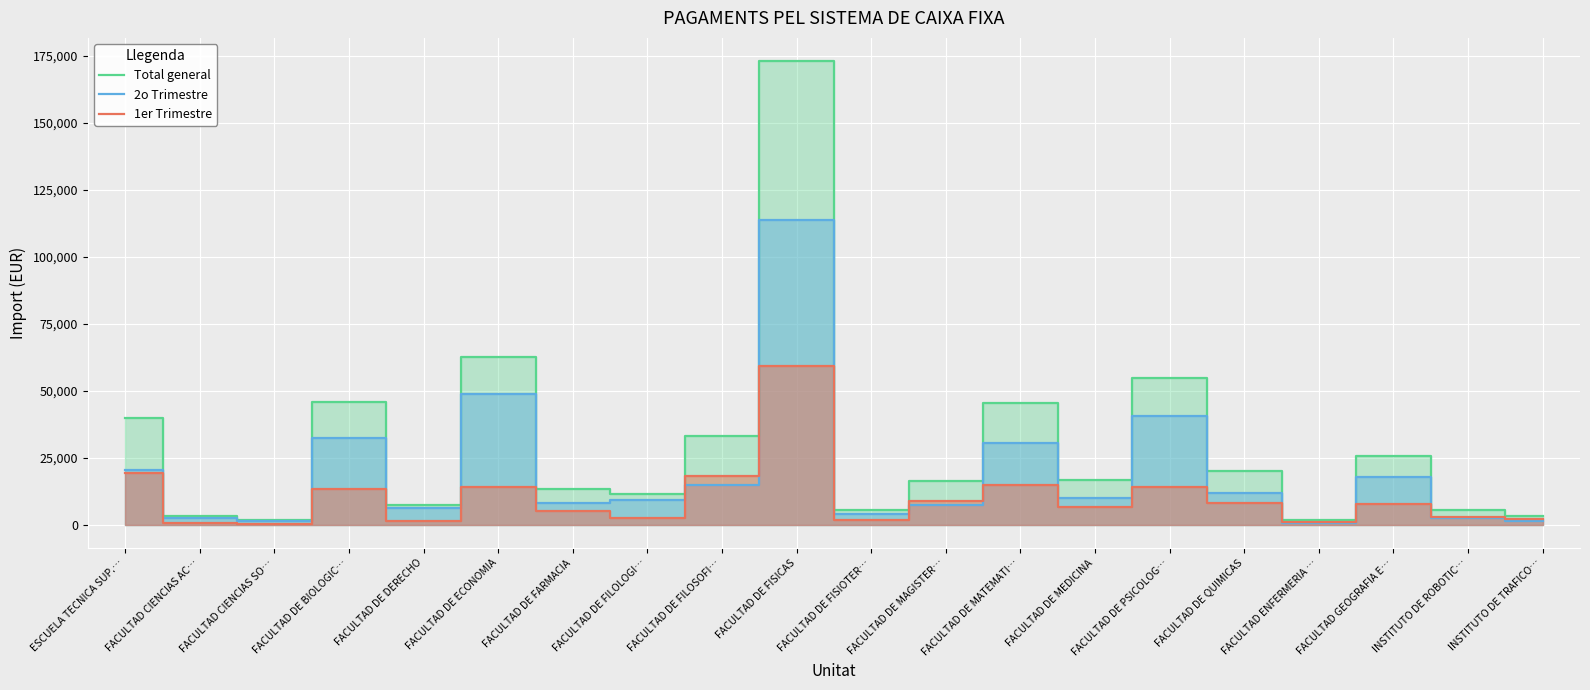

True or false: 1er Trimestre and 2o Trimestre cross at least once.

True